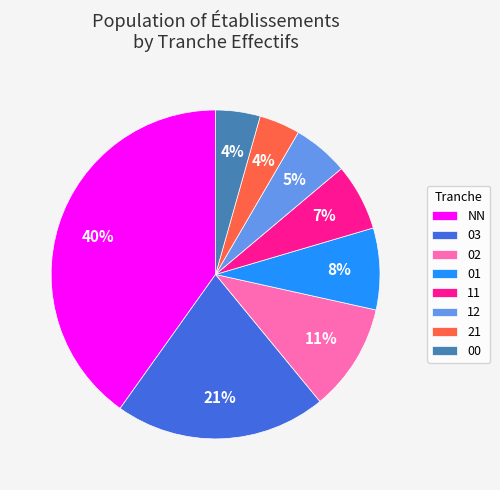

Do 21 and 03 together represent more than half of the pie?

No